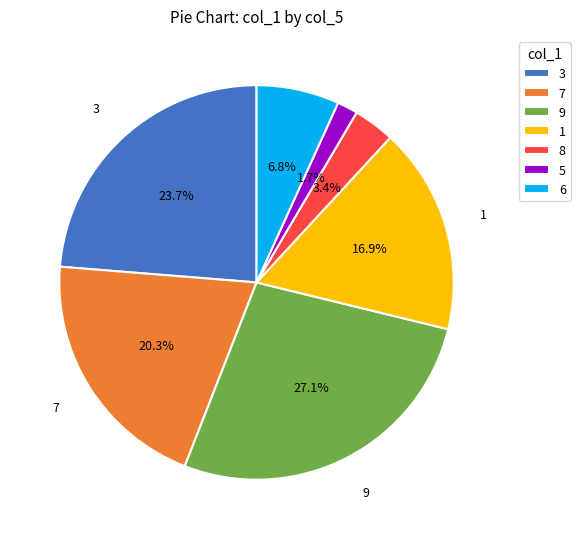

Which slice is the smallest?

5